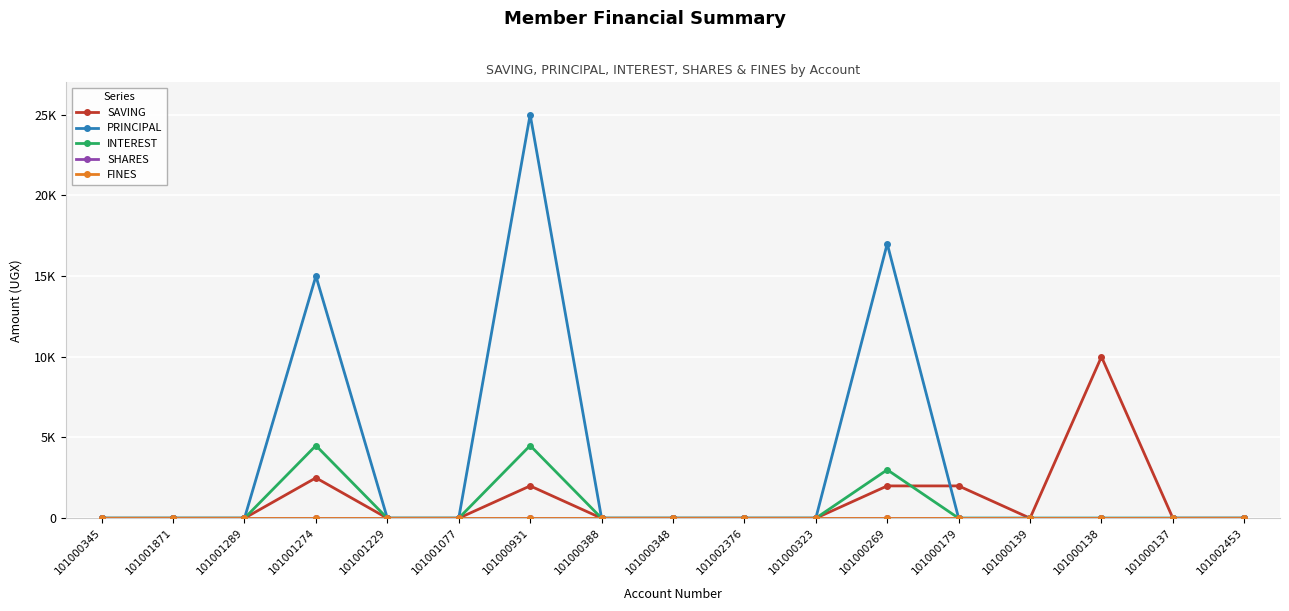

Is this an area chart (filled region under the line)?

No